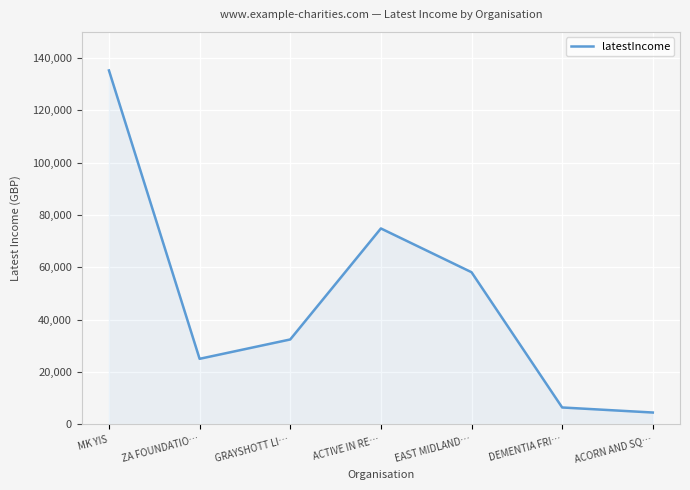

Reading right to left, what are all the values shown in this chart?

4570	6501	58176	74900	32487	25092	135272